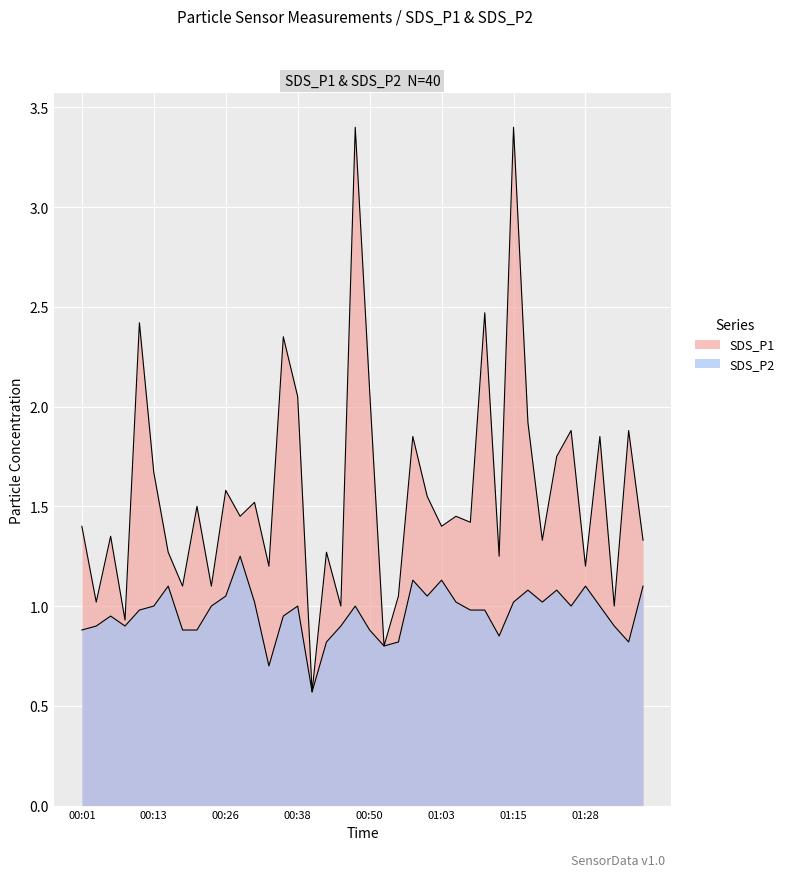

How many interior local valleys does the SDS_P1 series have?

15